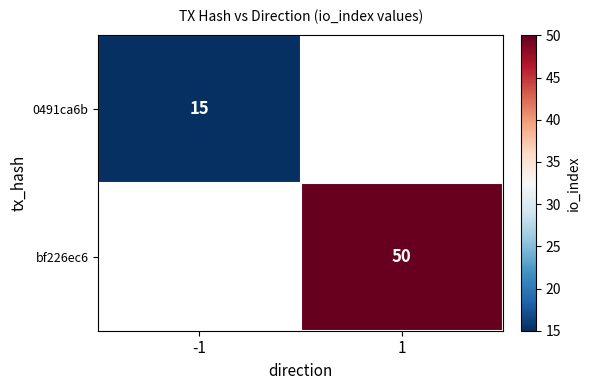

True or false: 0491ca6b has a value of 5.3 at -1.

False